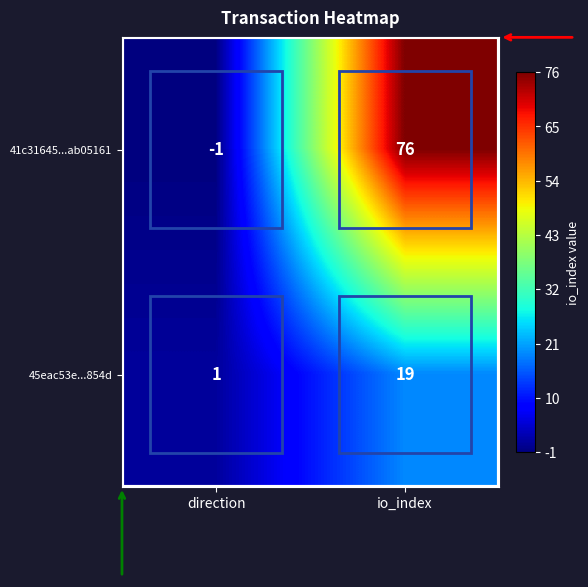

Which series changed the most between direction and io_index?

41c31645...ab05161